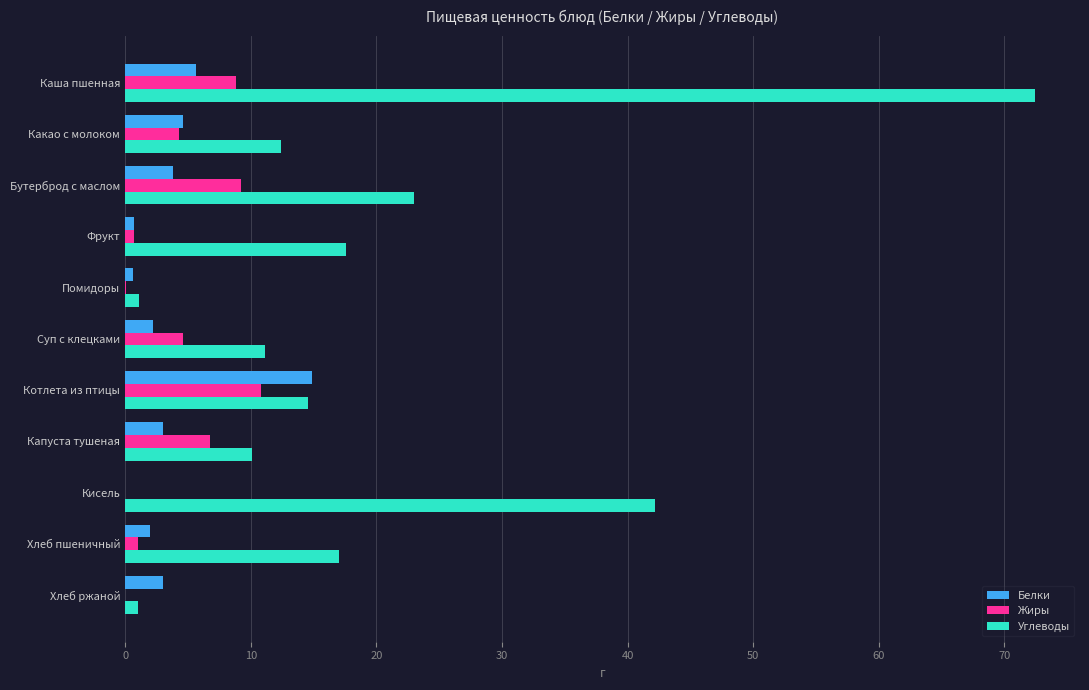

Between Фрукт and Котлета из птицы, which series saw the biggest shift?

Белки